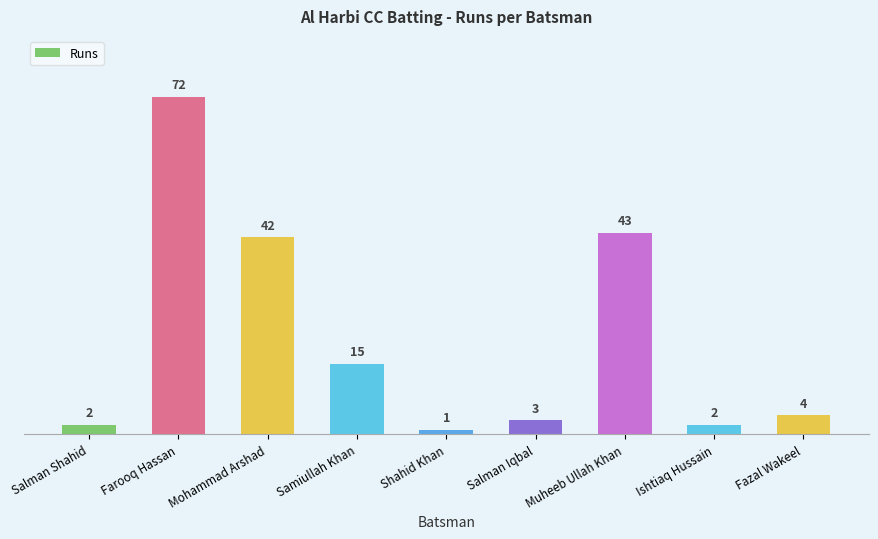

What is the label of the 5th bar from the right?

Shahid Khan